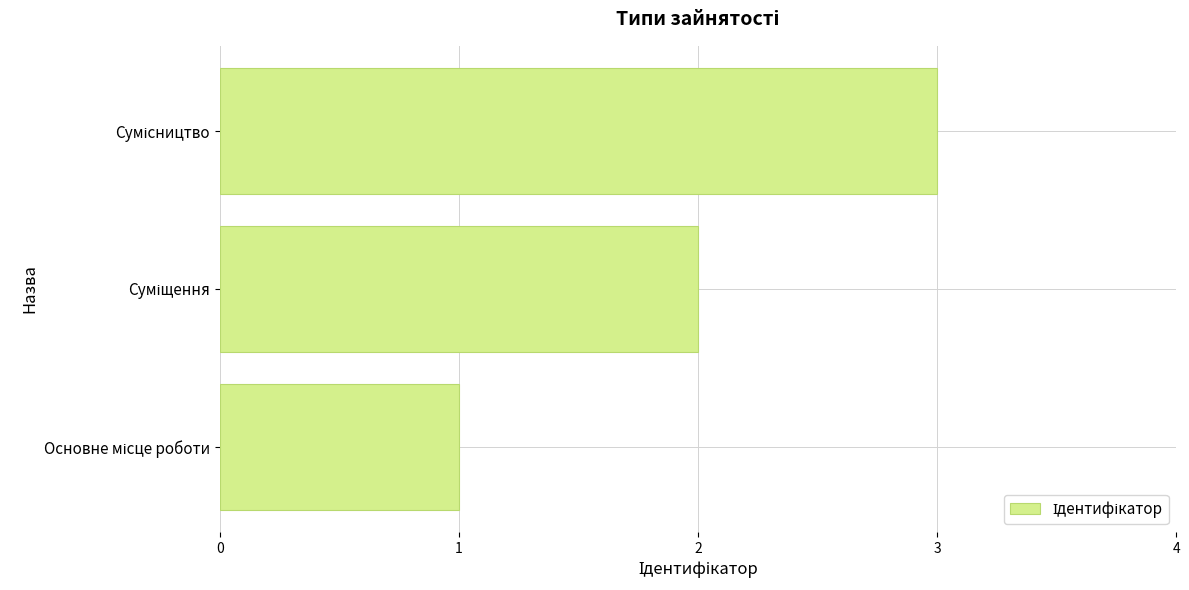

What is the sum of all values?

6